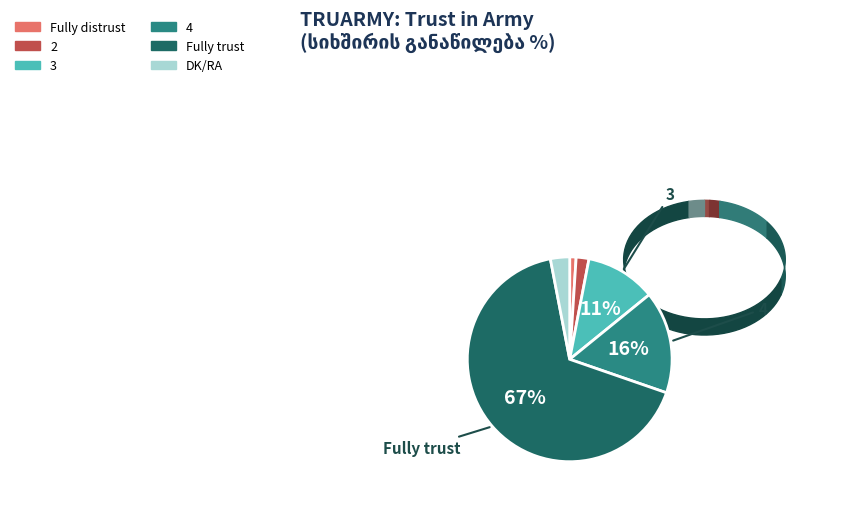

To the nearest percent, what portion does DK/RA represent?

3%